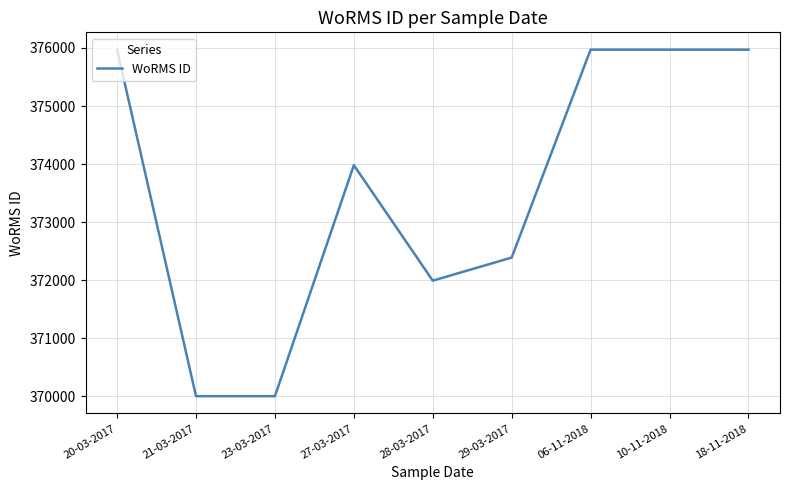

The value at 29-03-2017 is 372389. True or false?

True